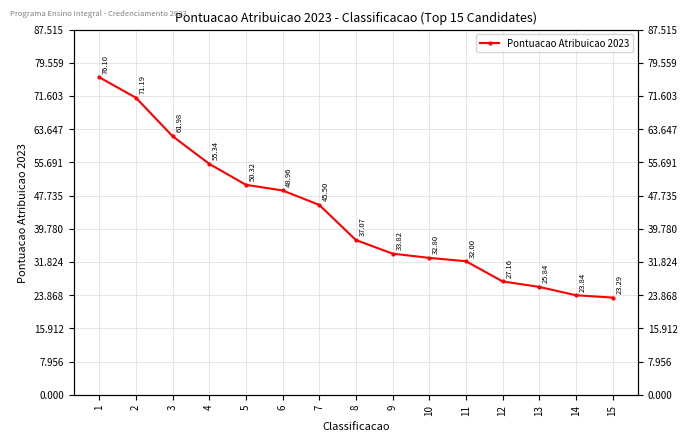

Where is the data nearest to the value 49?

6